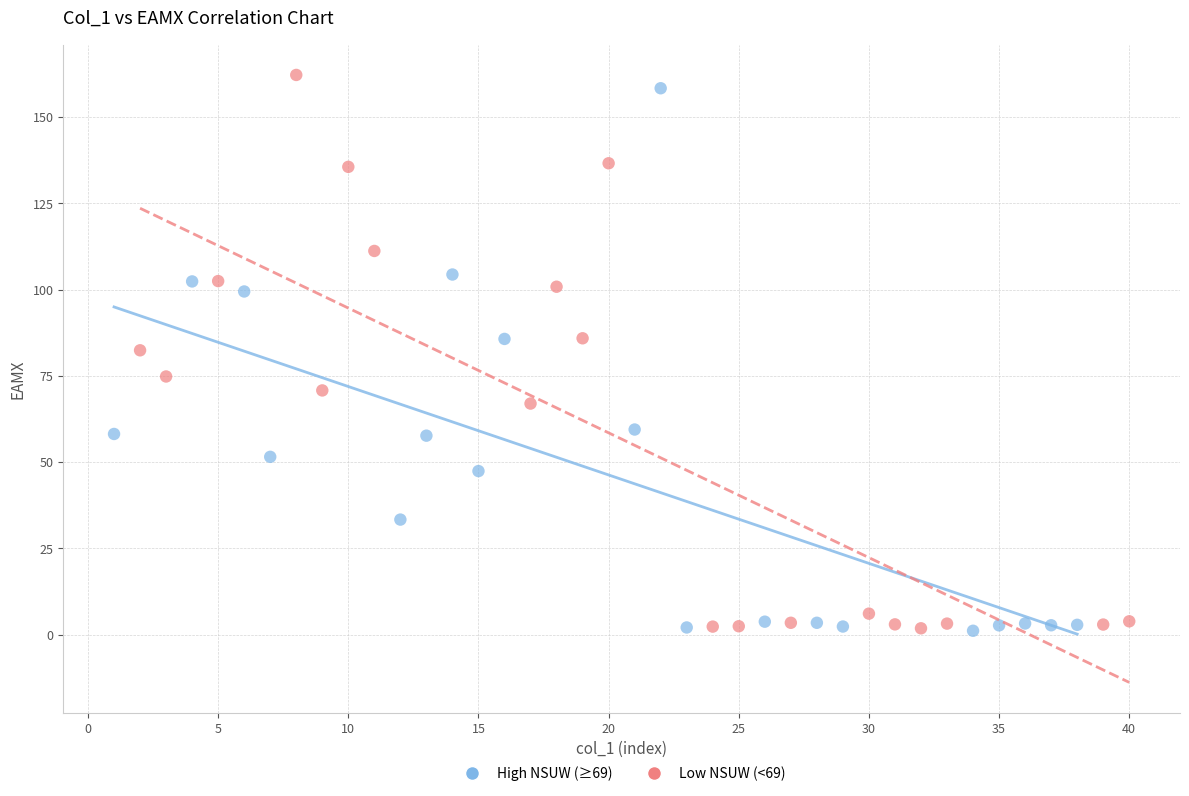

What are all the series names shown in the legend?

High NSUW (≥69), Low NSUW (<69)